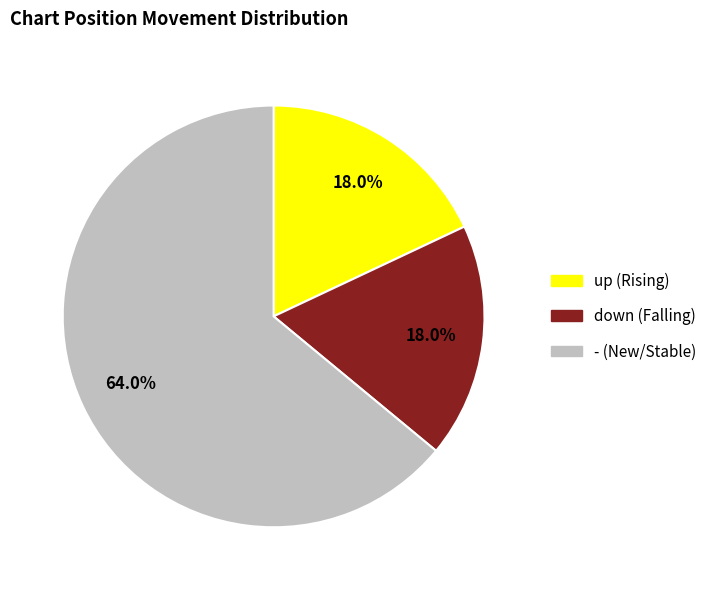

Is down the majority of the pie?

No